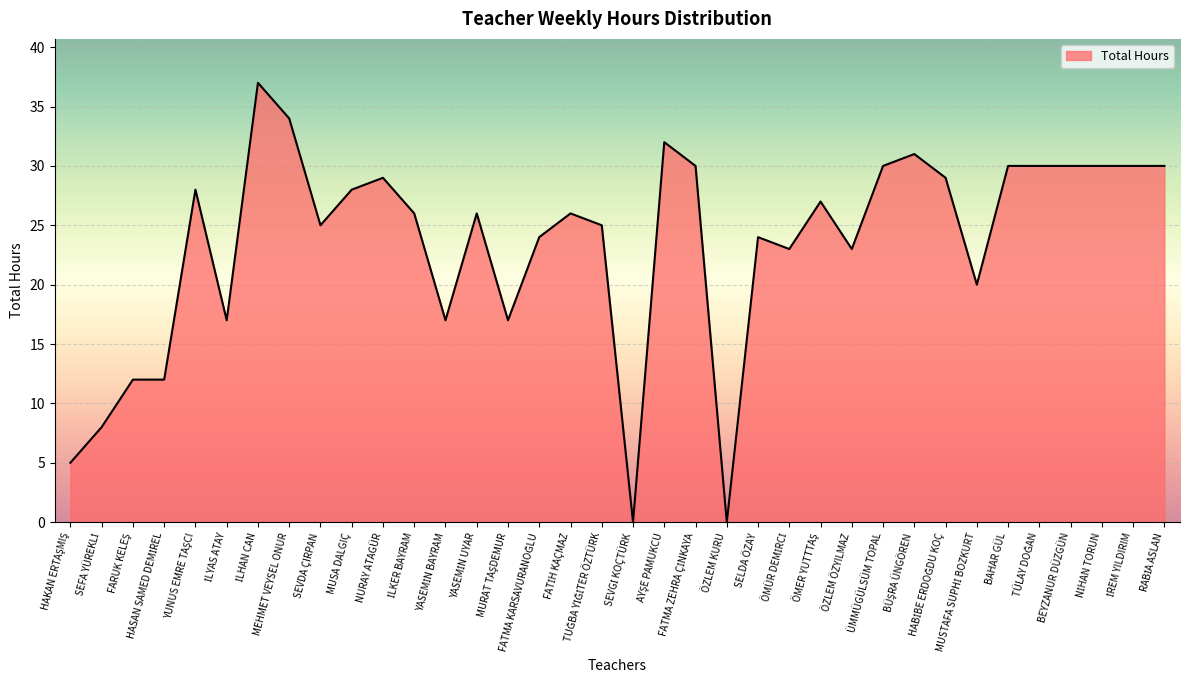

The value at ÖZLEM KURU is 24. True or false?

False